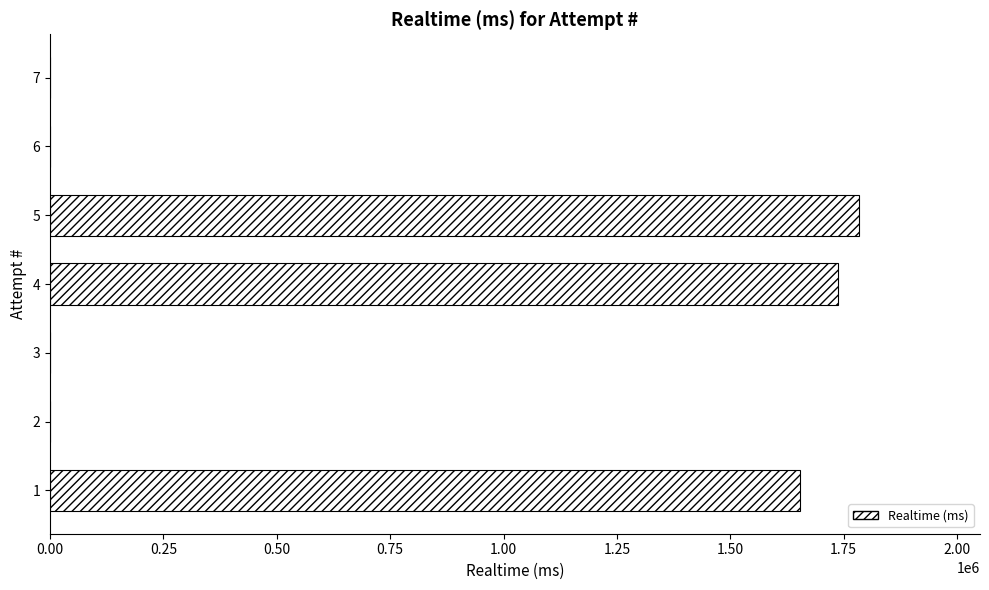

What is the maximum value shown in the chart?

1783094